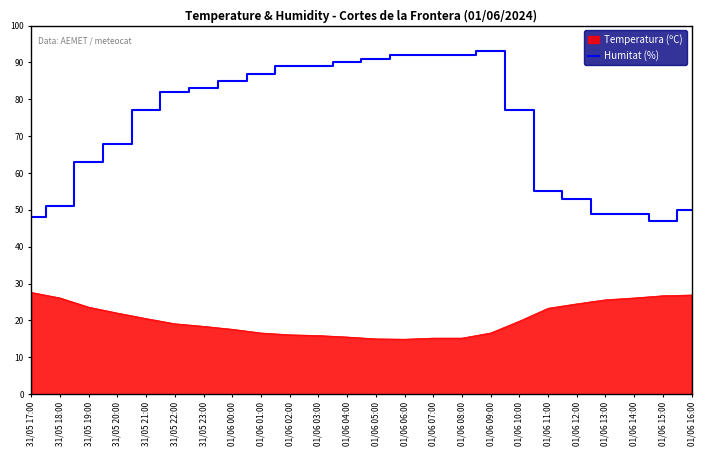

Is it true that Humitat (%) equals 68.0 at 31/05 20:00?

True